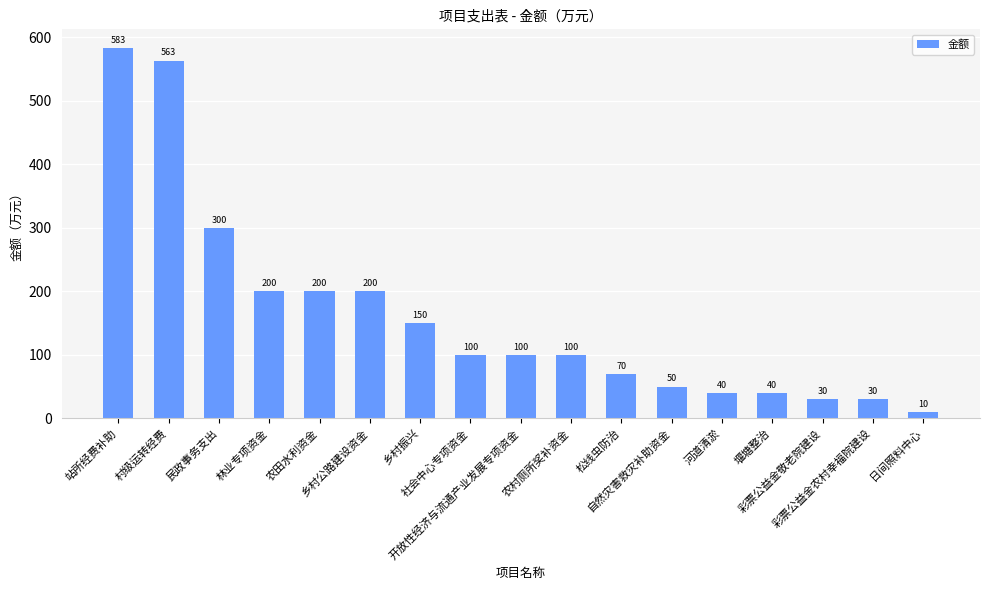

How many data points are less than 100?

7